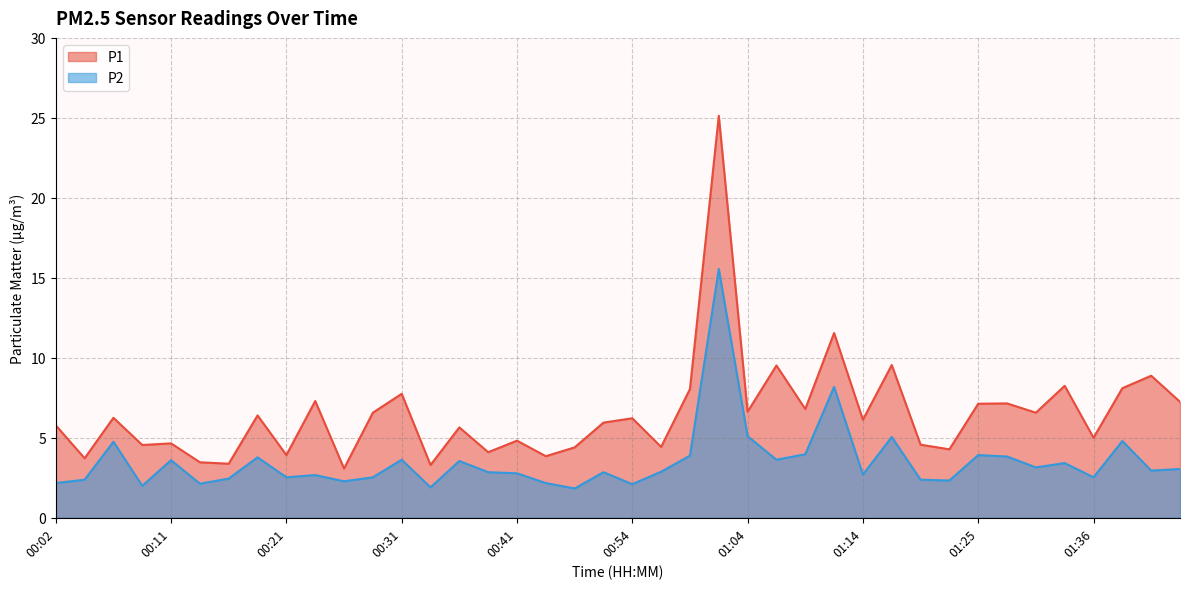

What are all the series names shown in the legend?

P1, P2